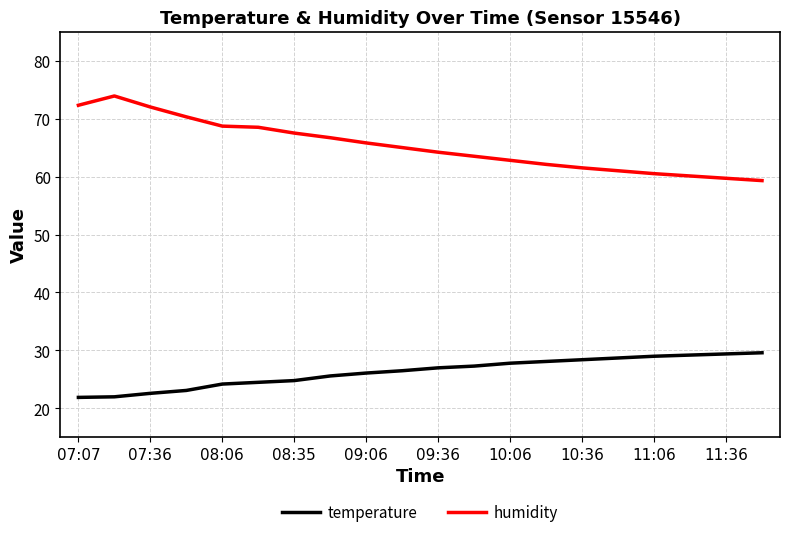

Rank the series by their average value, from lowest to highest.

temperature, humidity